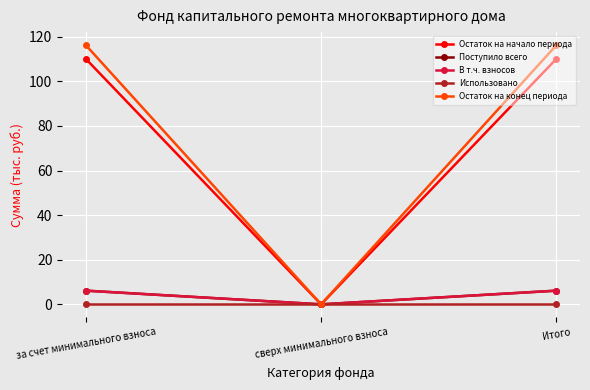

Is this an area chart (filled region under the line)?

No